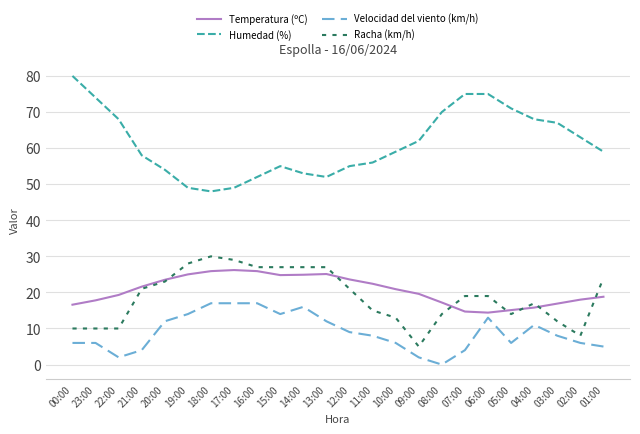

Which series has the largest total across all categories?

Humedad (%)